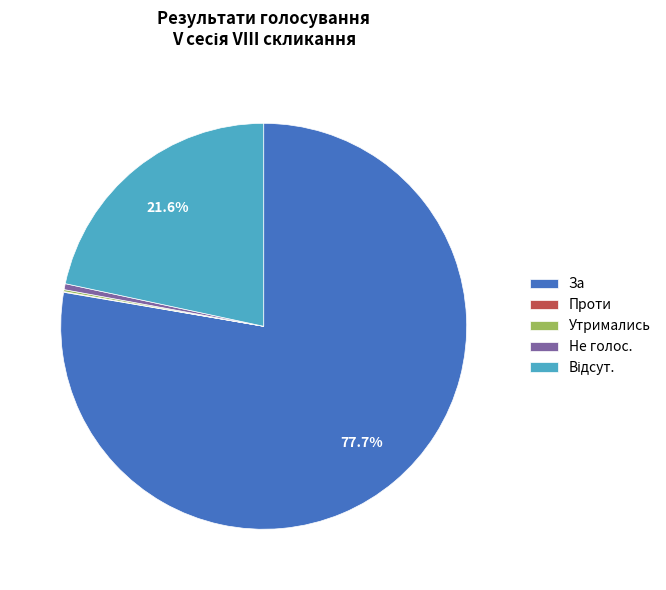

Which category has the biggest portion of the pie?

За